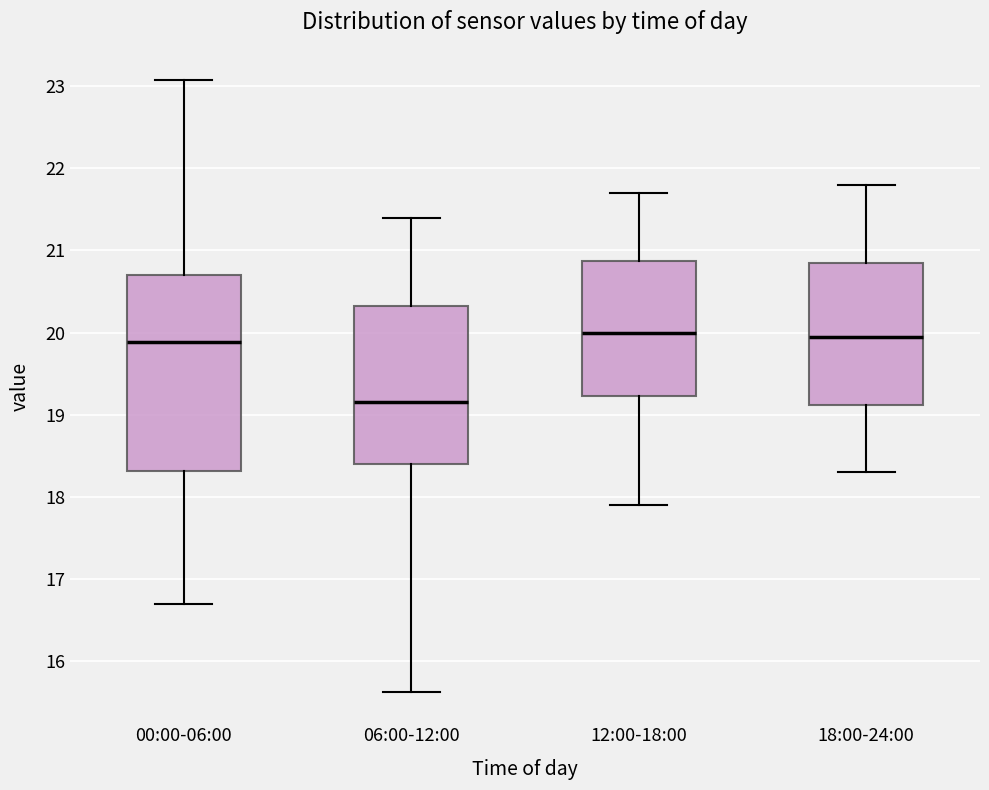

Which box's median line is the lowest?

06:00-12:00